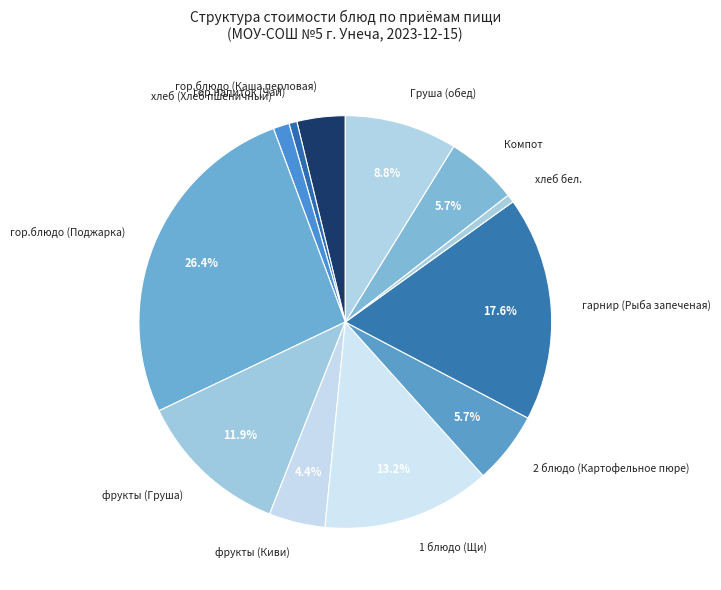

To the nearest percent, what is the combined percentage of хлеб (Хлеб пшеничный) and Компот?

7%